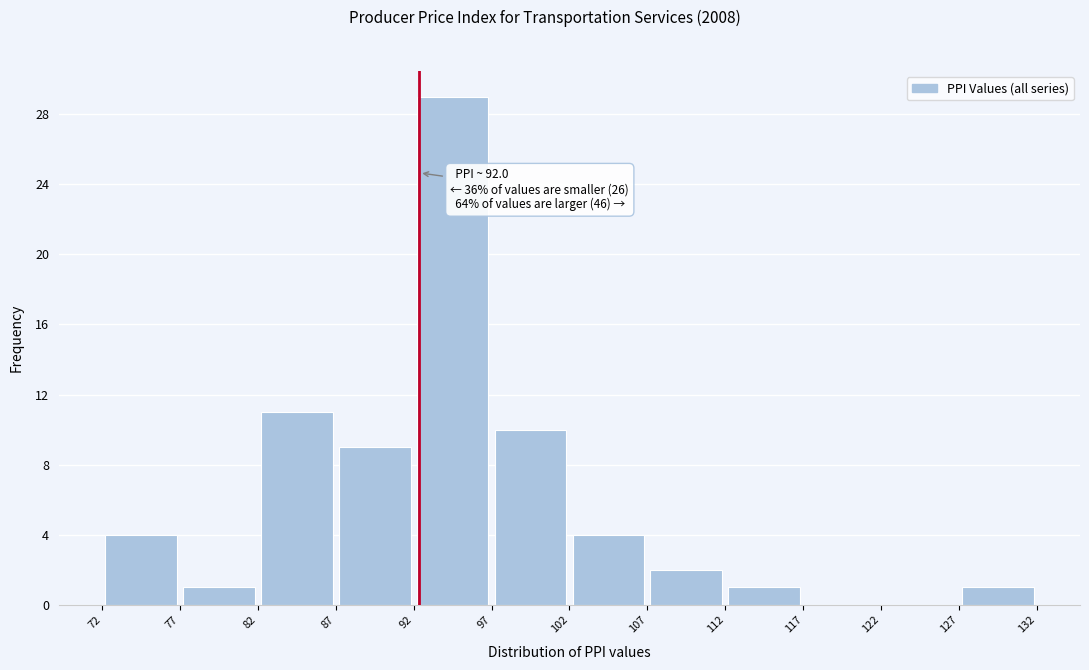

Over which range of the x-axis is the bar tallest?

92 to 97